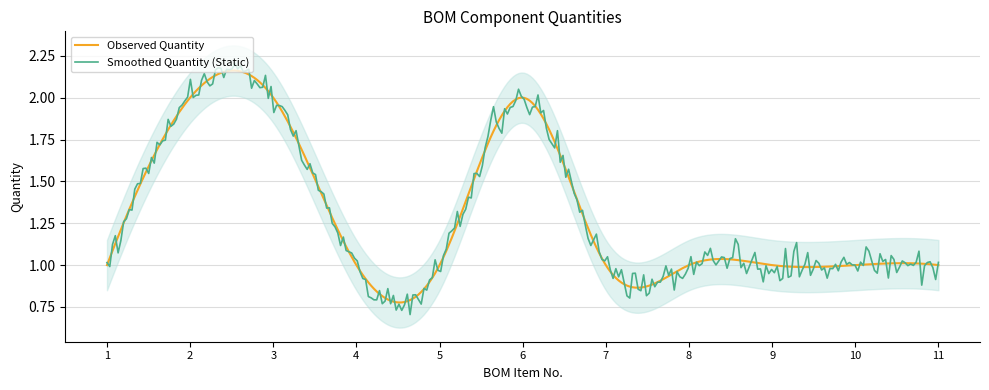

Reading left to right, list all the values displayed in this chart.

1=1	2=2	3=2	4=1	5=1	6=2	7=1	8=1	9=1	10=1	11=1